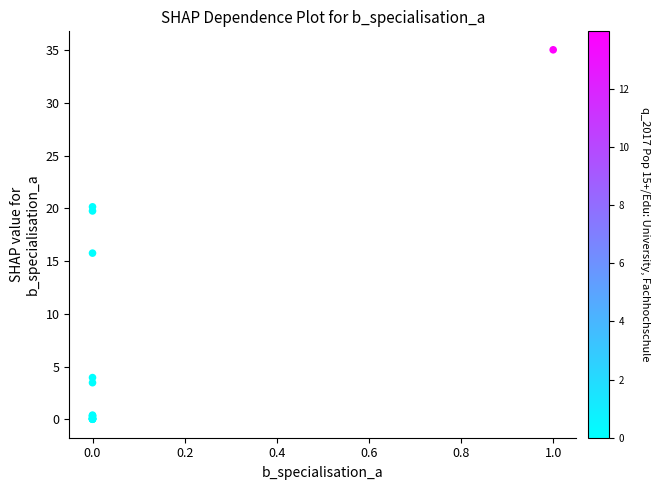

What Y value in the scatter plot is closest to 17?

15.8